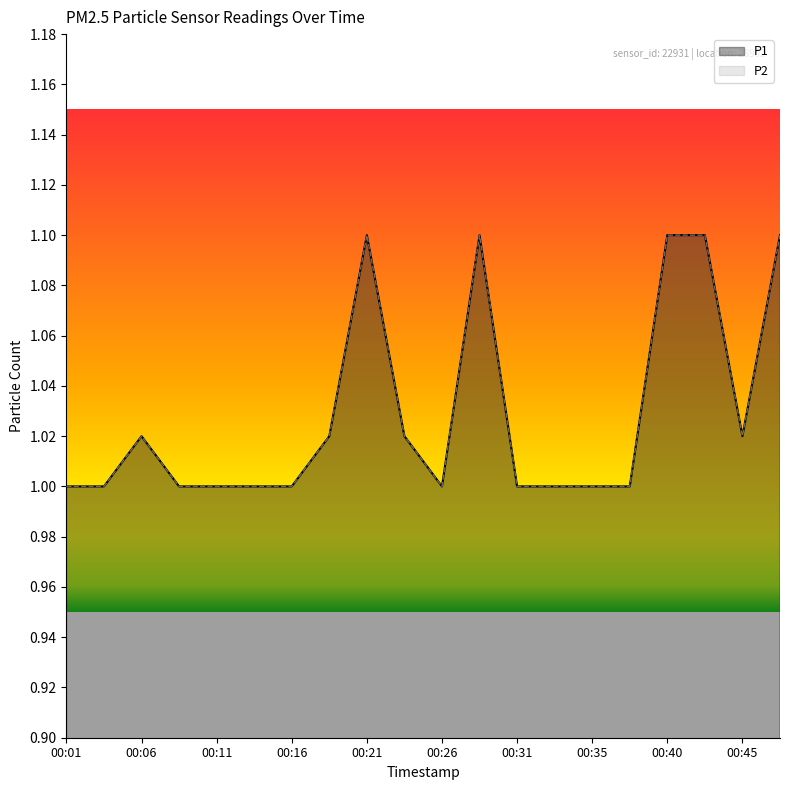

Between 00:28 and 00:40, which series saw the biggest shift?

P1